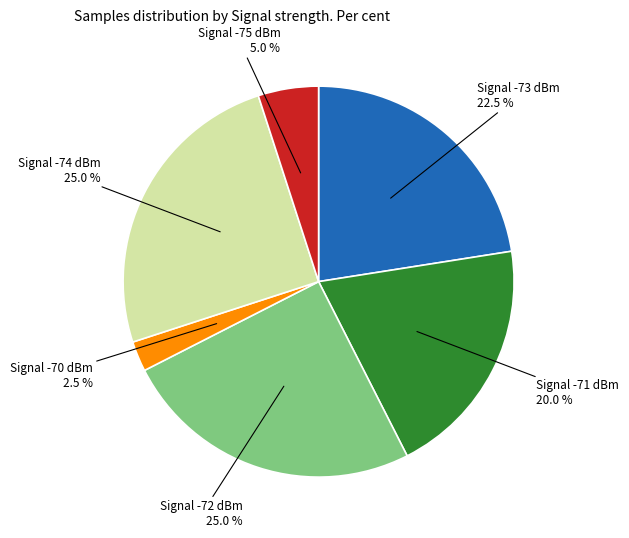

Is there a majority slice in this chart?

No